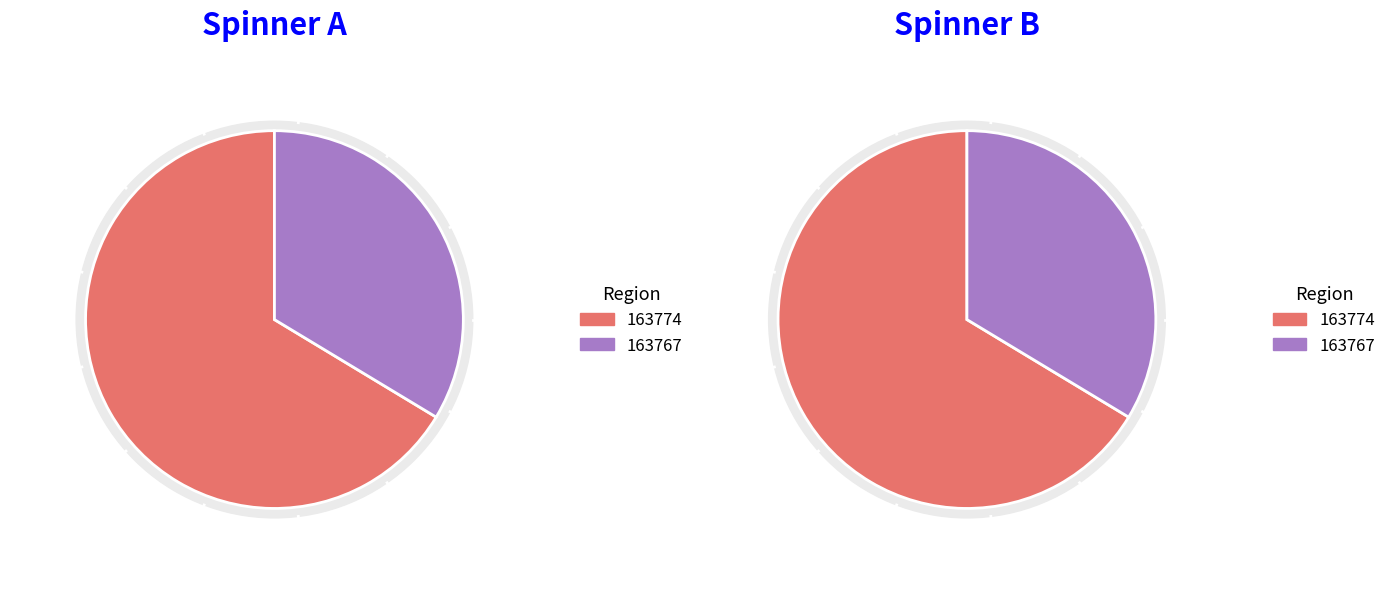

What is the smallest slice in the pie chart?

163767